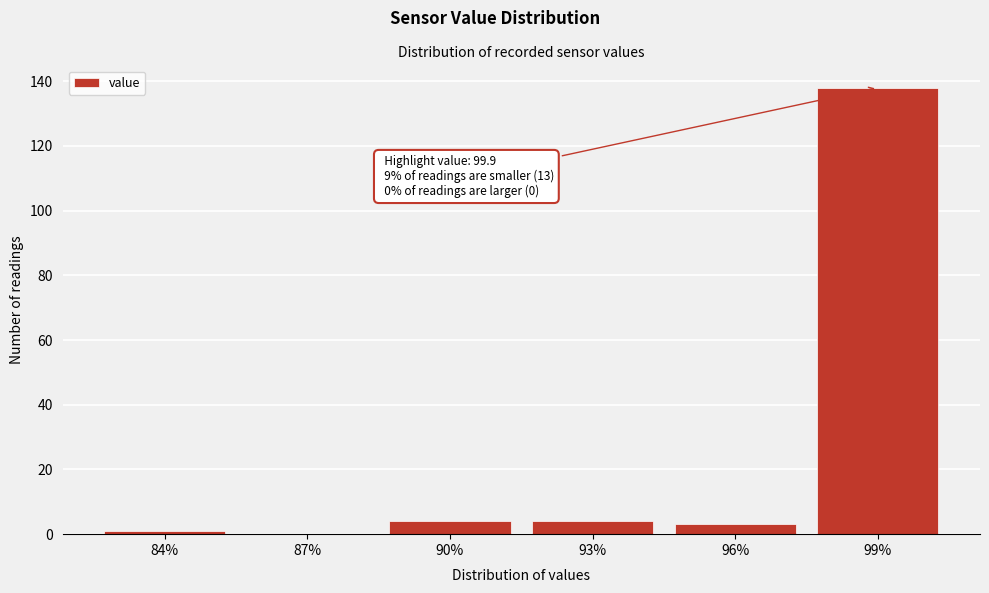

Reading left to right, list all the values displayed in this chart.

84%=1	87%=0	90%=4	93%=4	96%=3	99%=138